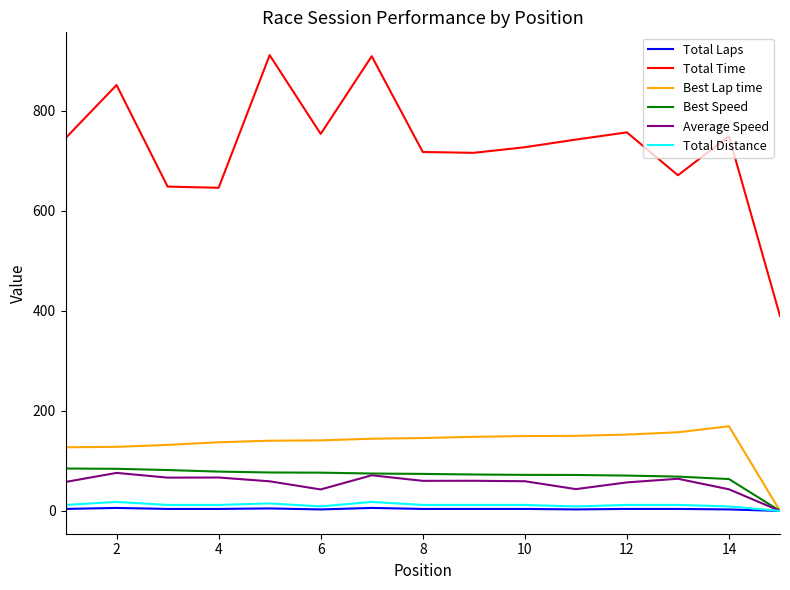

True or false: Total Time and Best Lap time intersect in this chart.

False